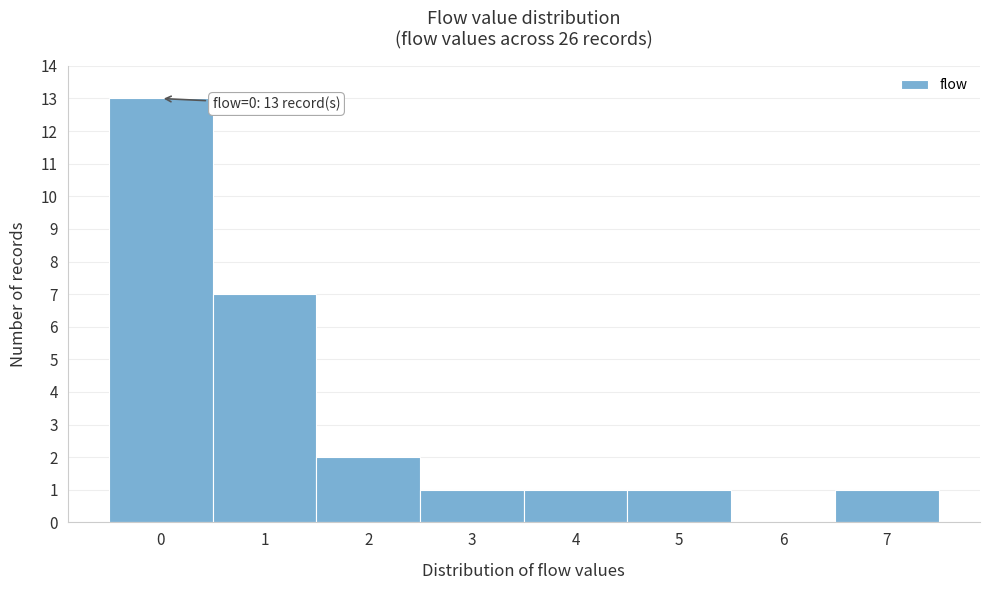

Over which range of the x-axis is the bar tallest?

-0.5 to 0.5